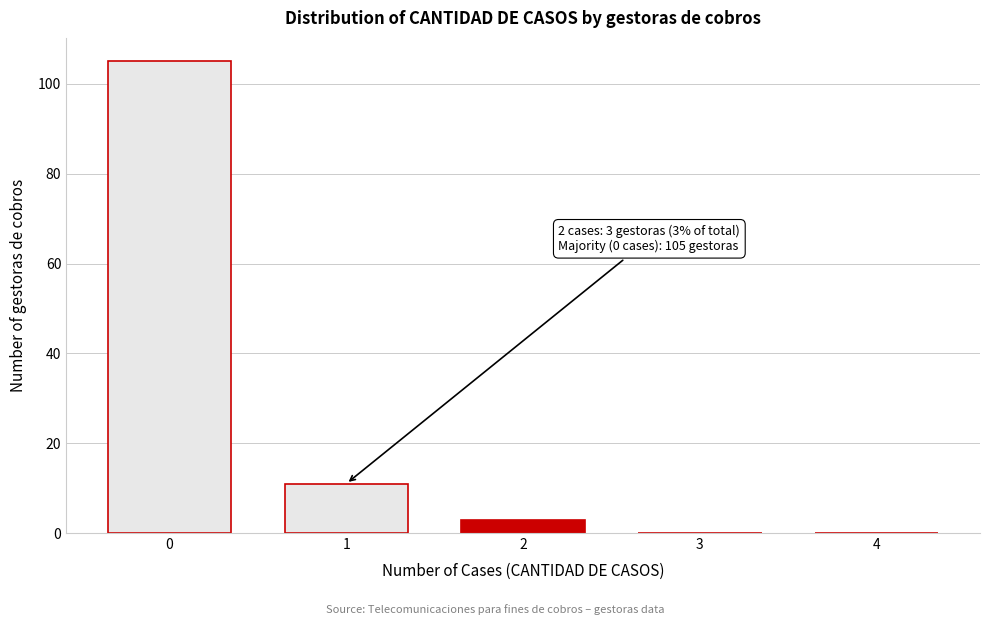

Reading right to left, list all the values displayed in this chart.

4=0	3=0	2=3	1=11	0=105